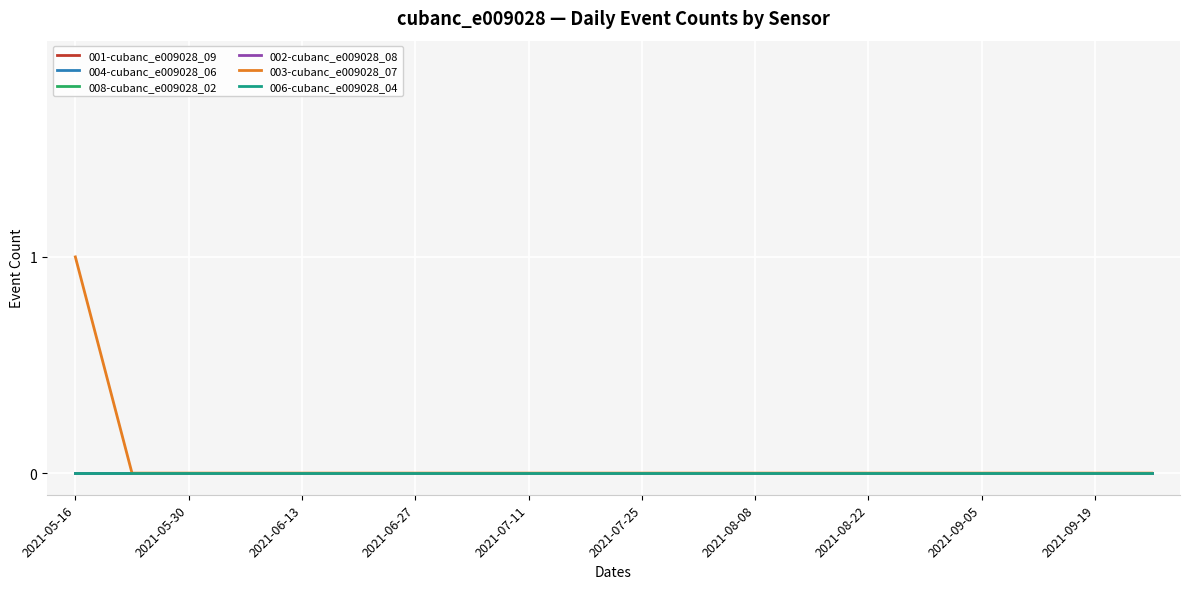

Is this an area chart (filled region under the line)?

No